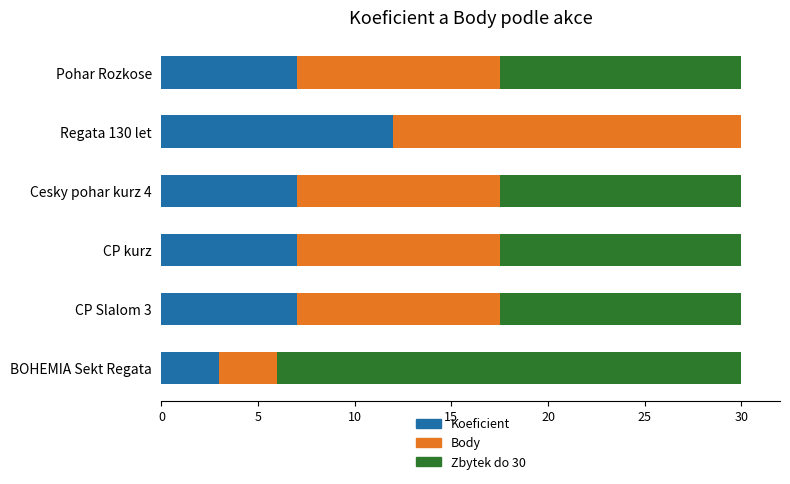

What is the total value across all series at CP kurz?

30.0